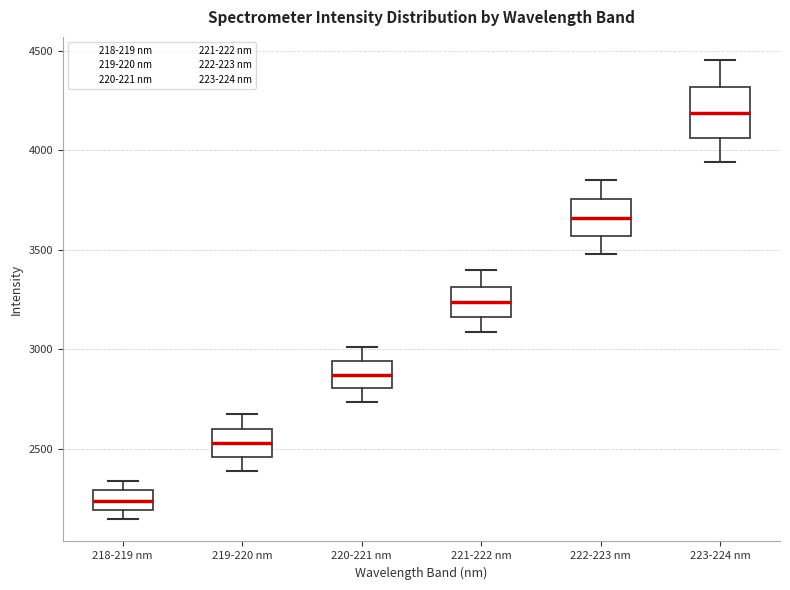

Where does the upper whisker of the box for 220-221 nm end on the y-axis? The values are not printed on the chart, so give them approximately, as read against the axis.

3000